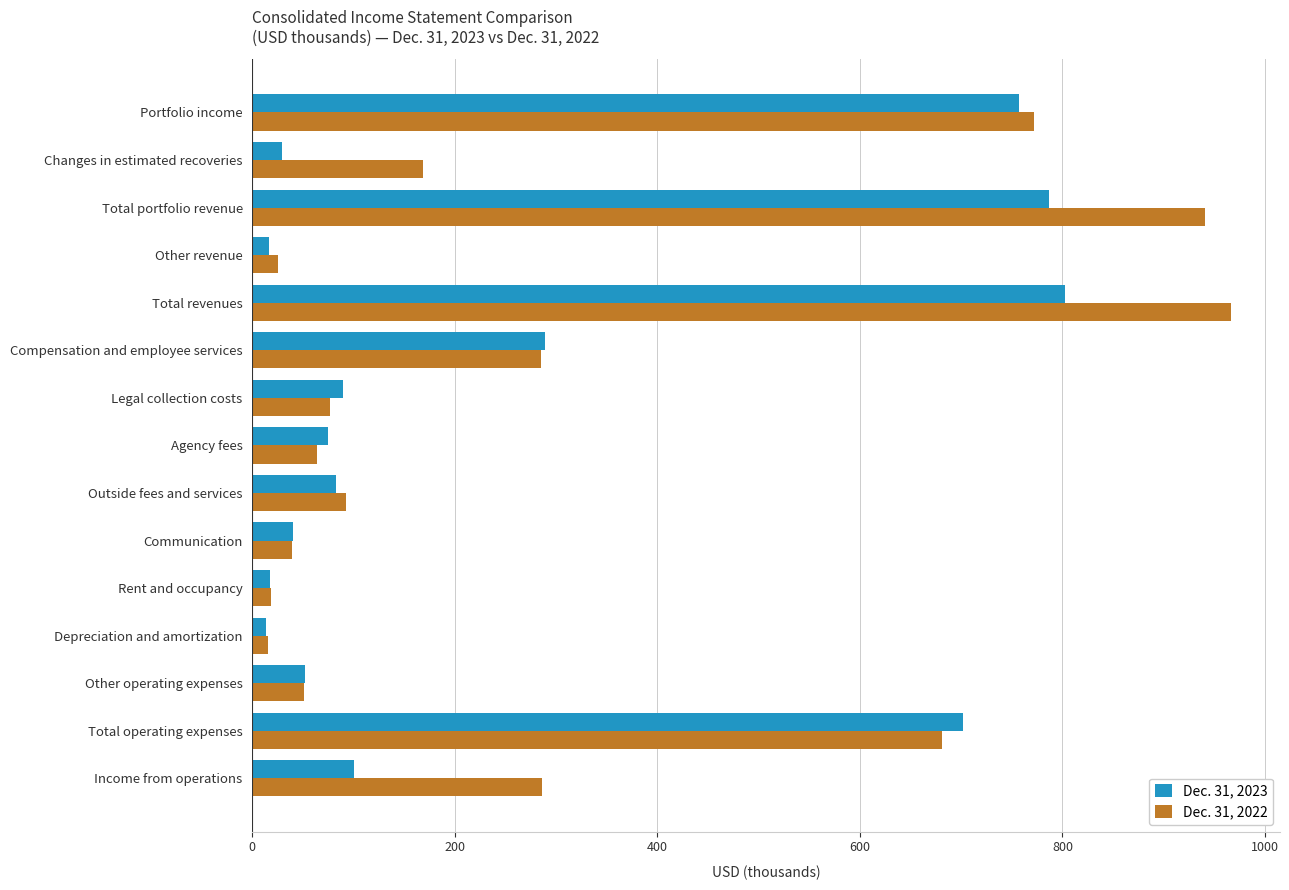

Which category has the highest value across all series?

Total revenues